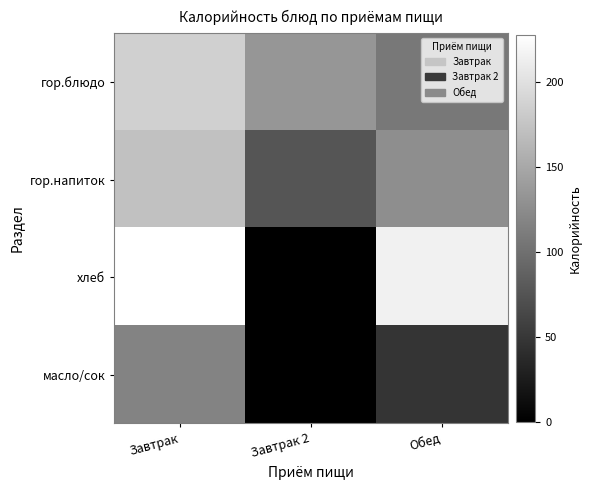

How many series are shown in this chart?

4